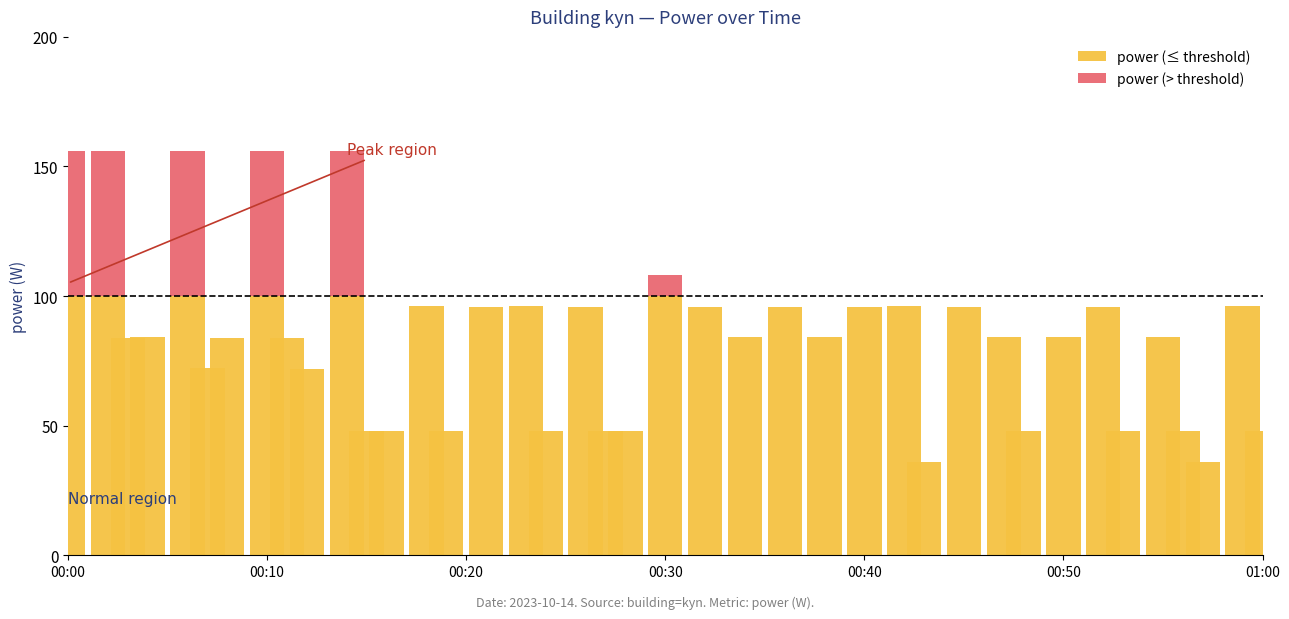

What is the sum of all power (≤ threshold) values?

3107.8